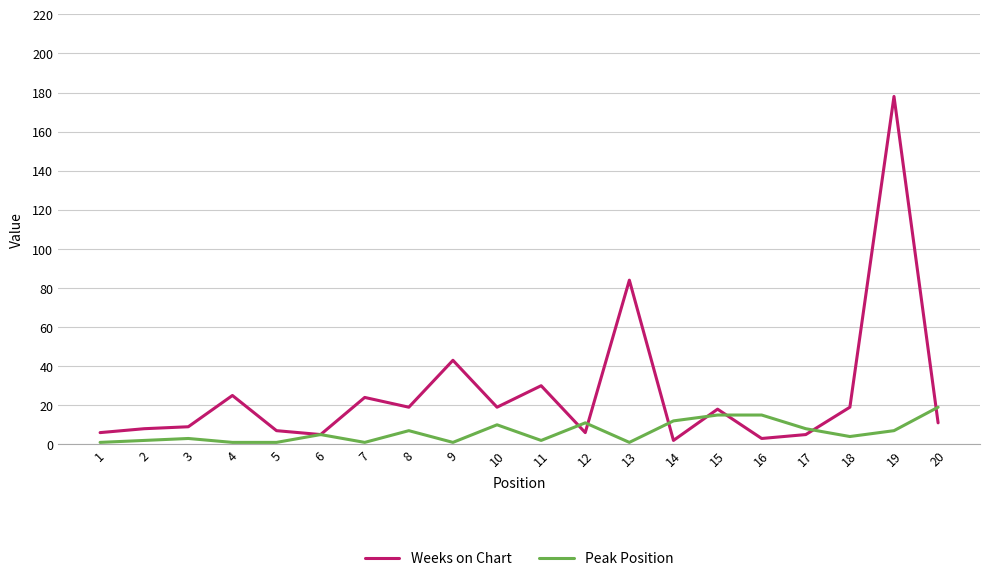

At which category is the sum across all series the highest?

19